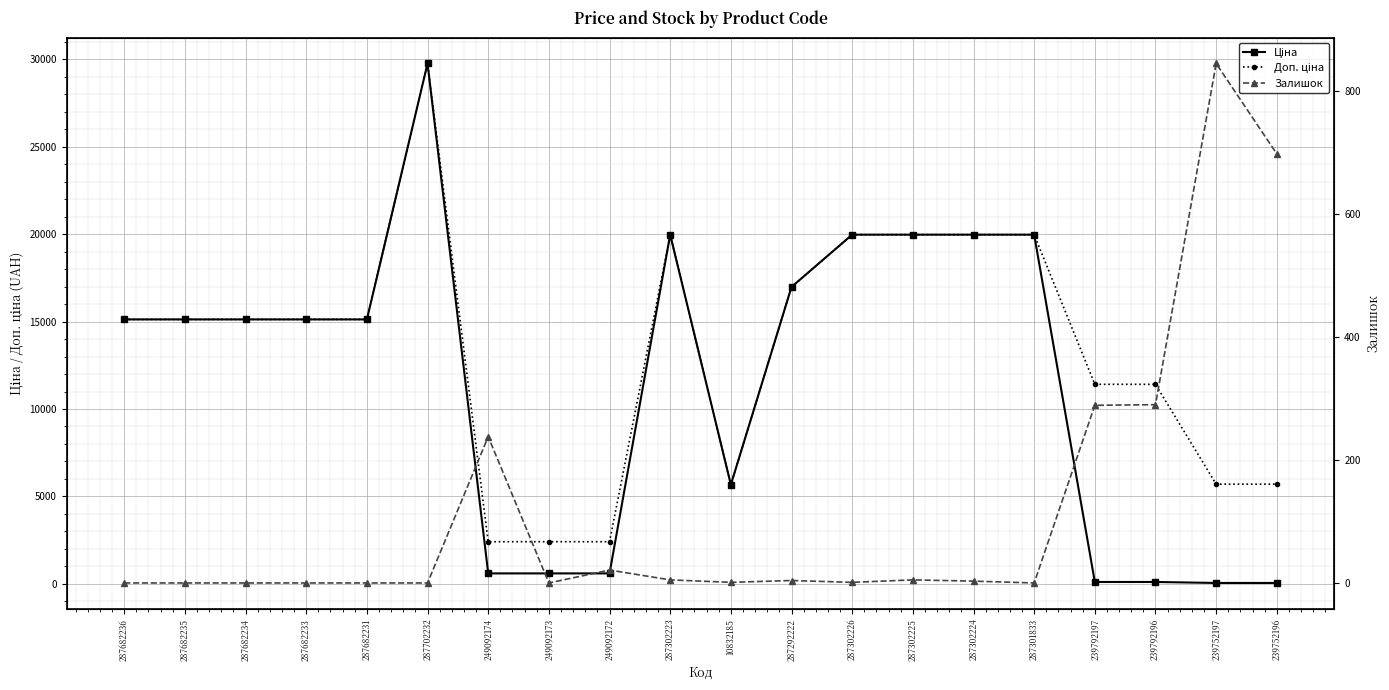

True or false: Залишок has a value of 1012.9 at 239752196.

False